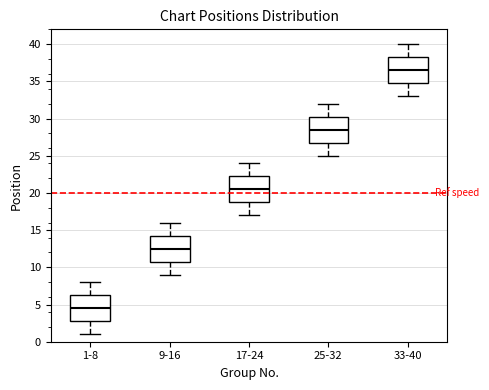

Where does the upper whisker of the box for 1-8 end on the y-axis? The values are not printed on the chart, so give them approximately, as read against the axis.

8.0